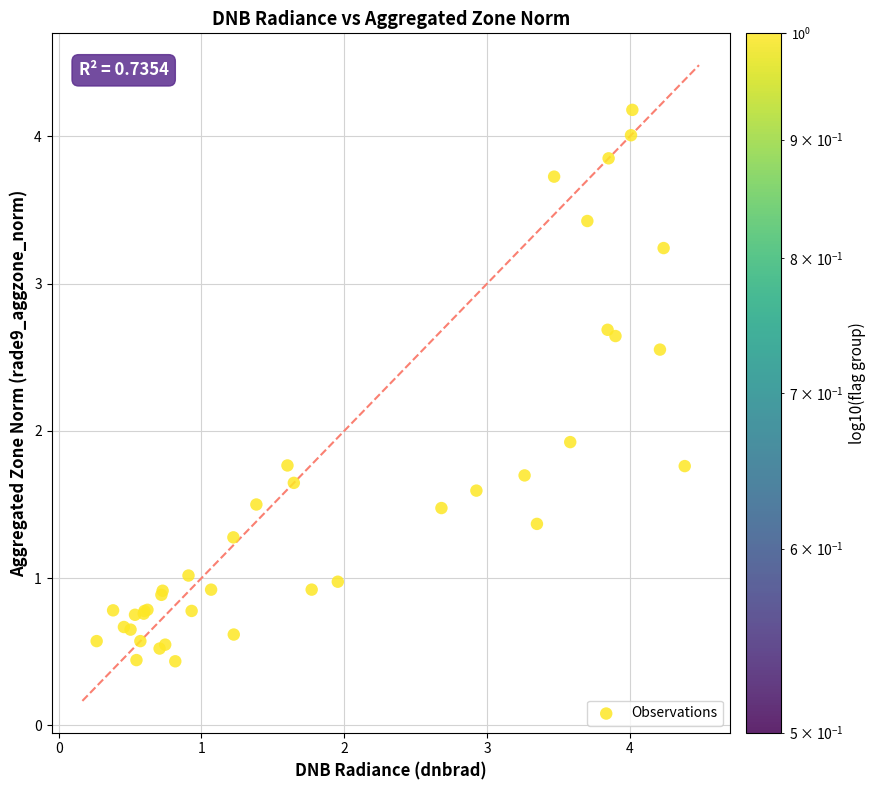

What Y value in the scatter plot is closest to 2?

1.9